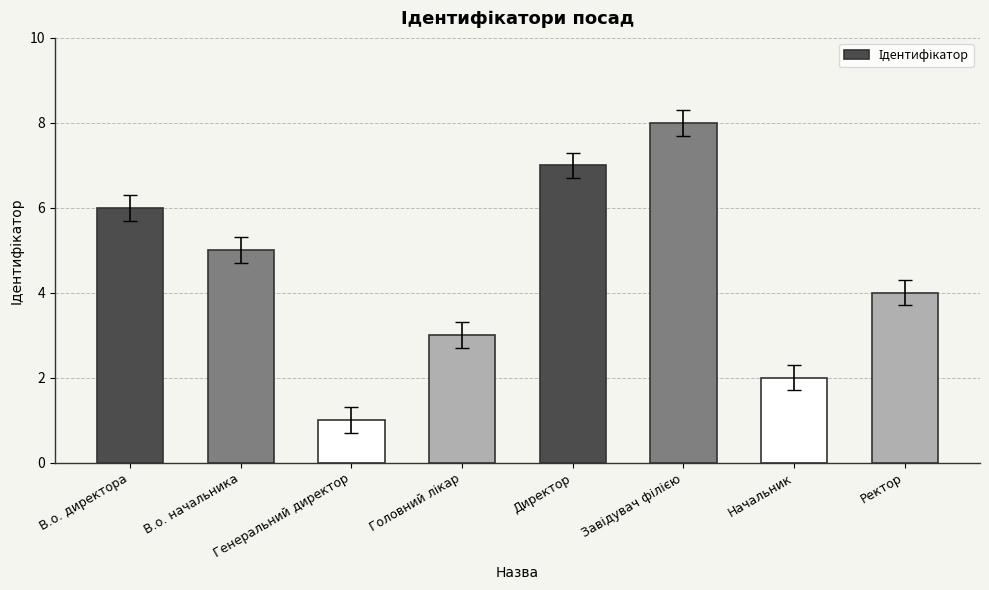

Read the value at В.о. директора.

6